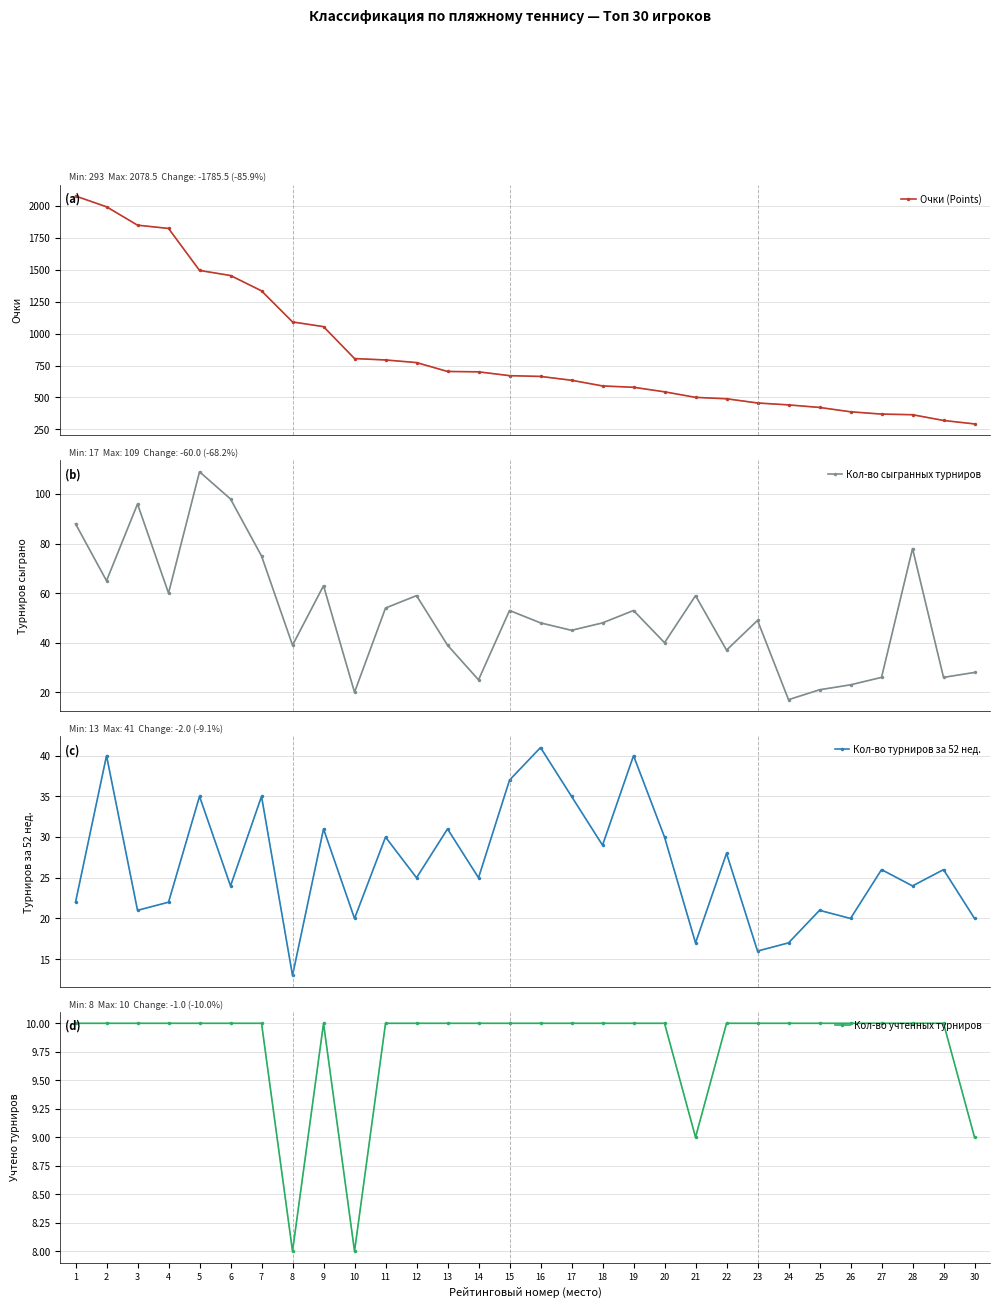

What is the smallest value displayed?

8.0